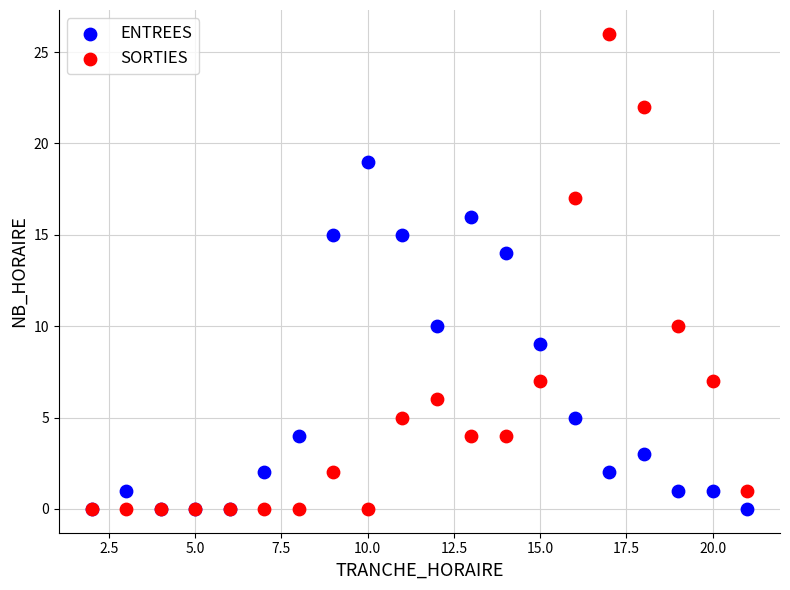

Across all series, what Y value is closest to 13?

14